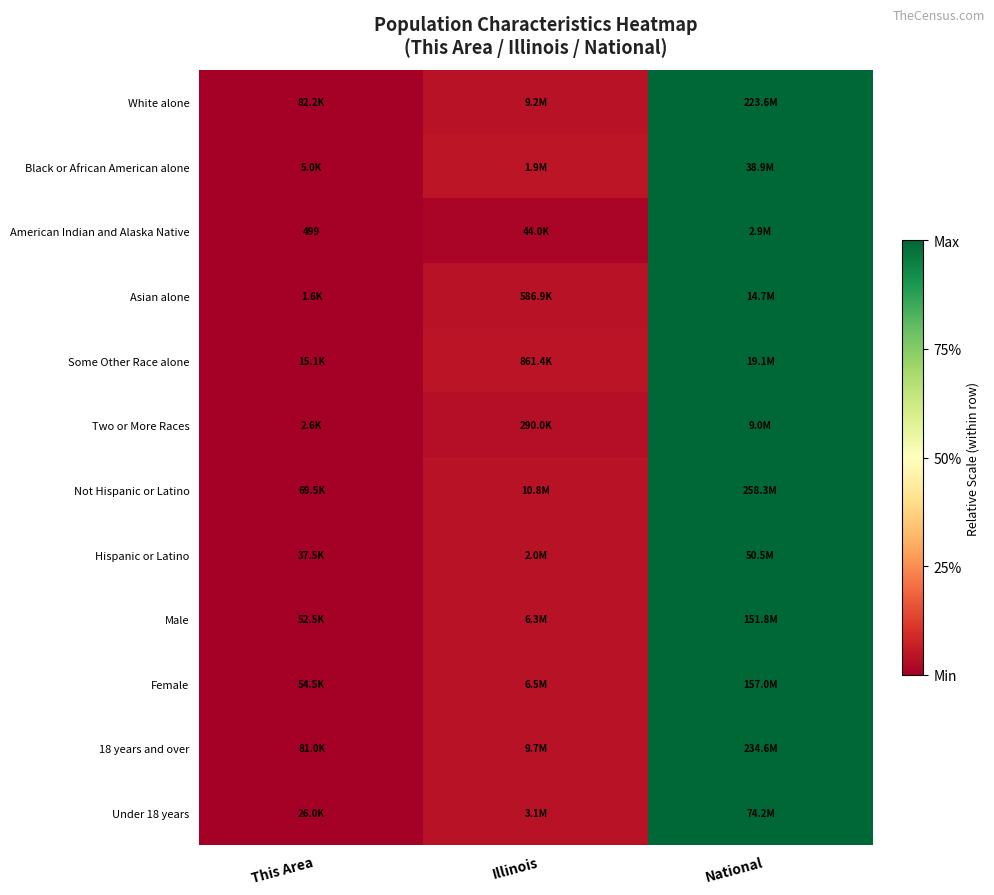

At how many categories does at least one series exceed 0?

2